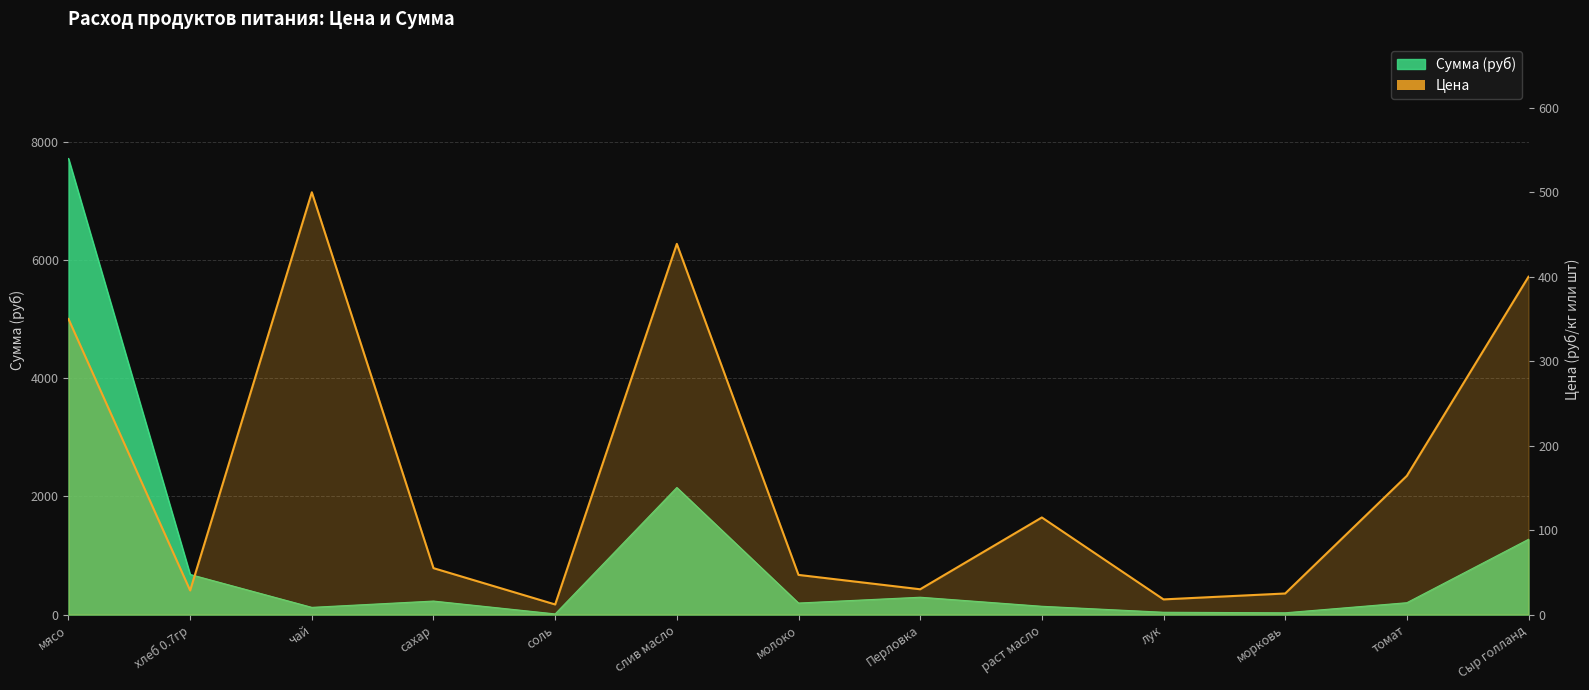

Between сахар and мясо, which is larger?

мясо